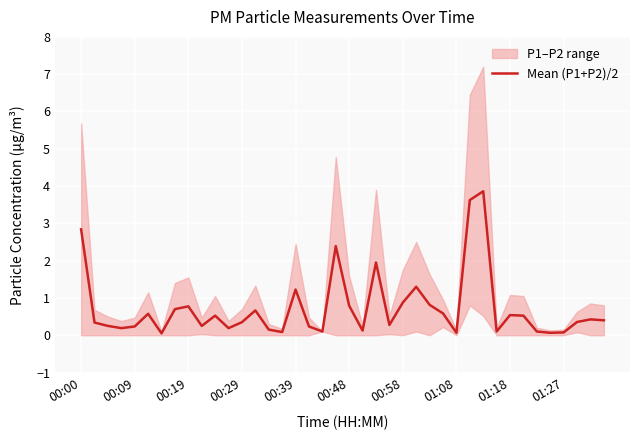

What is the value of the 23rd point from the left?

1.9